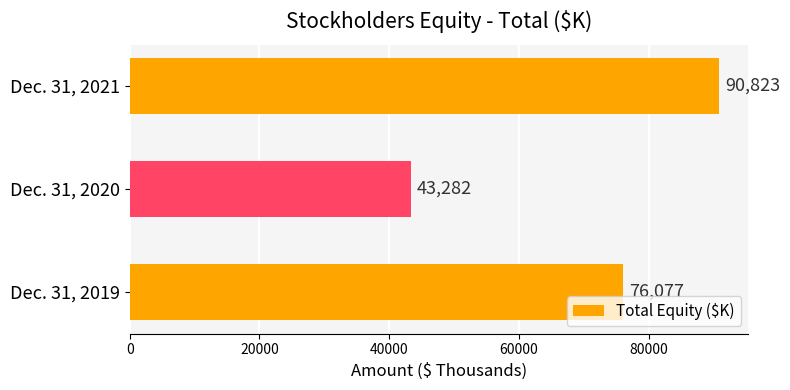

Reading top to bottom, what are all the values shown in this chart?

90823	43282	76077